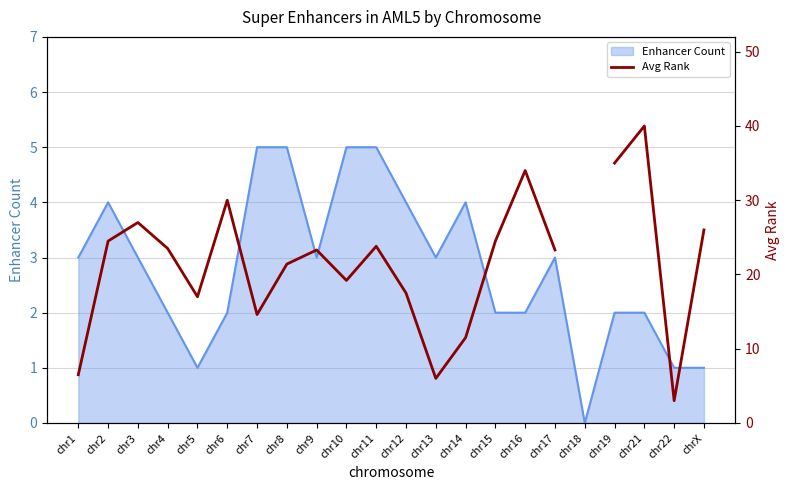

How many lines are shown in the chart?

1